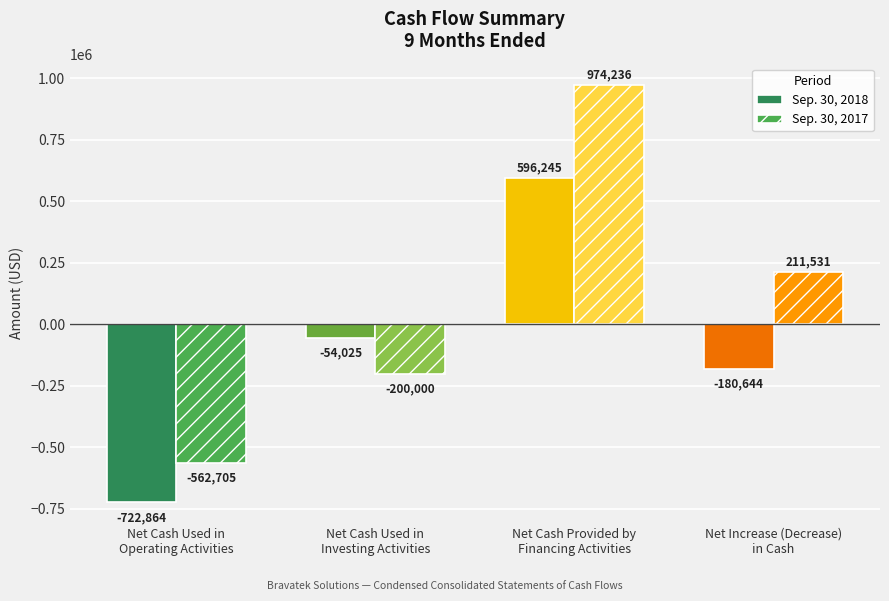

How many categories are shown in the chart?

4